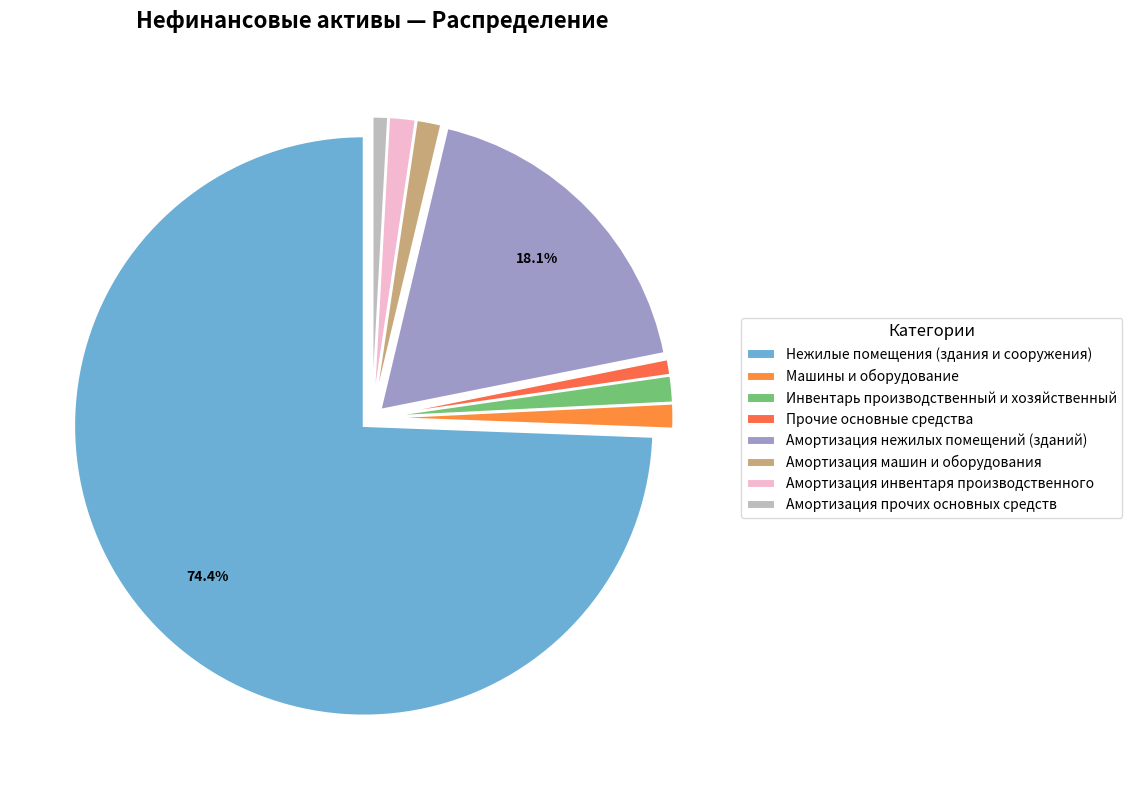

Between Нежилые помещения (здания и сооружения) and Инвентарь производственный и хозяйственный, which is larger?

Нежилые помещения (здания и сооружения)